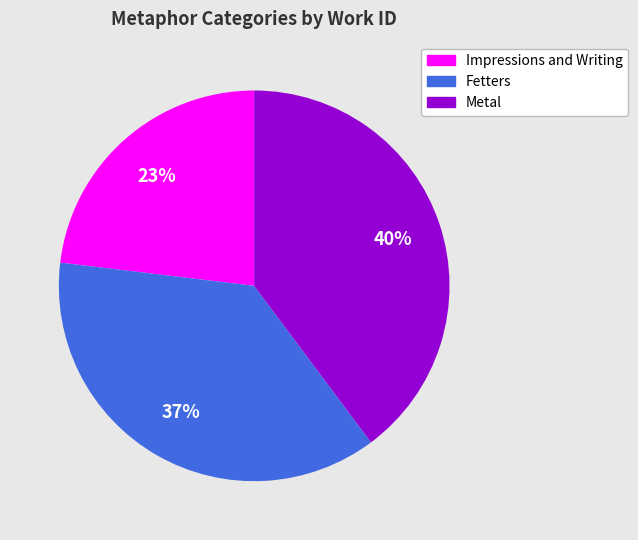

To the nearest percent, what percentage of the pie is Impressions and Writing?

23%